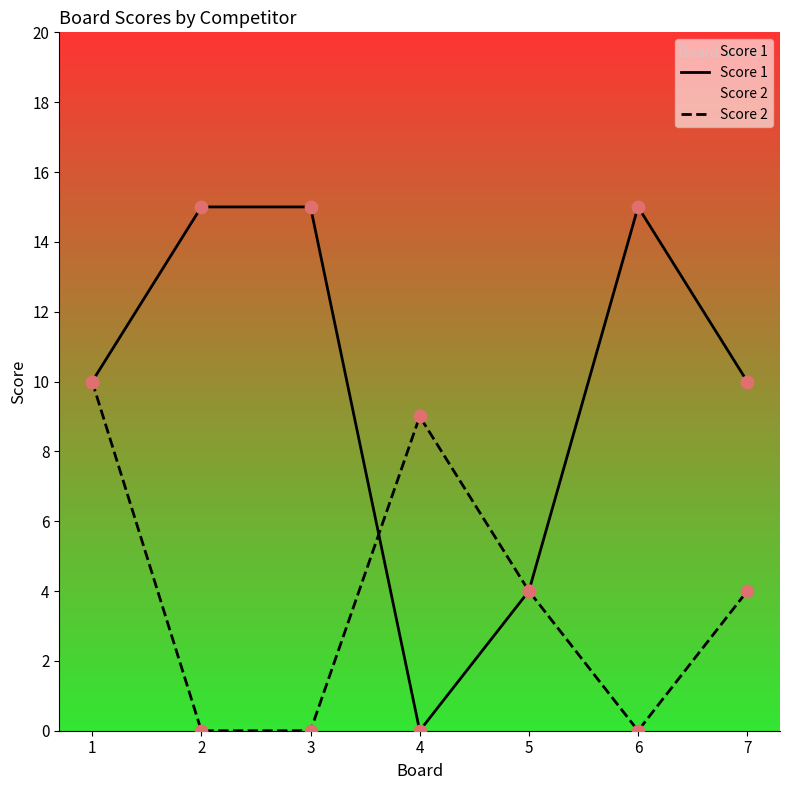

At how many categories does at least one series exceed 7?

6